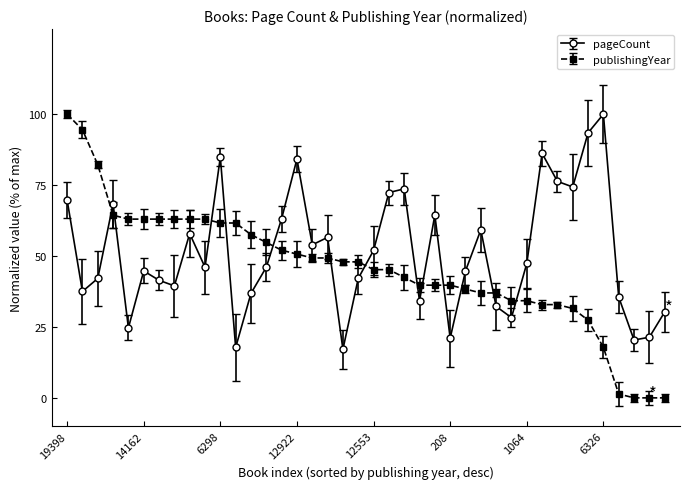

Count the number of categories in the chart.

40